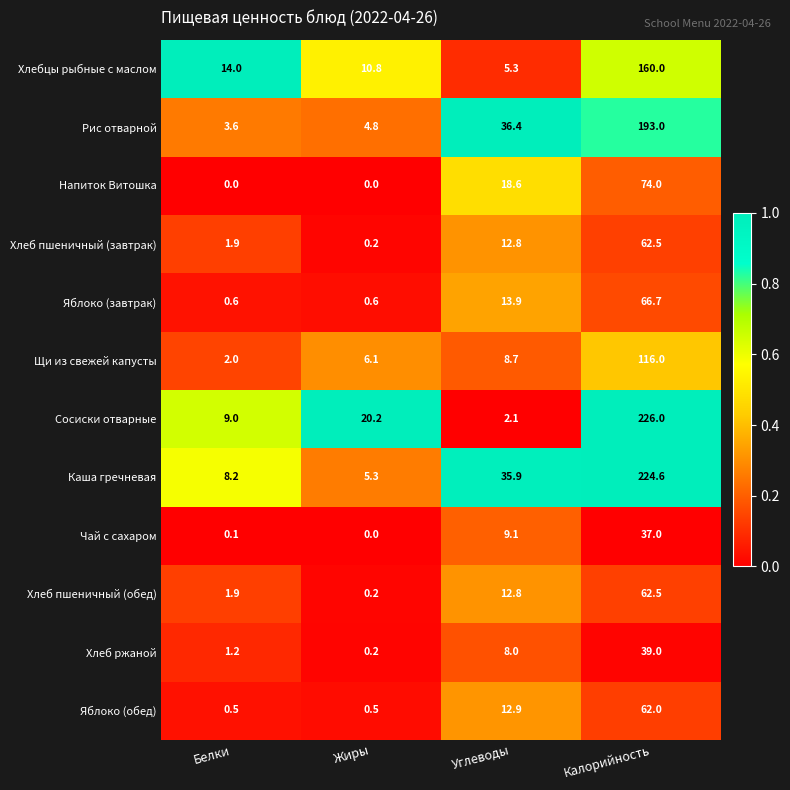

Which series has the largest range (max minus min)?

Сосиски отварные